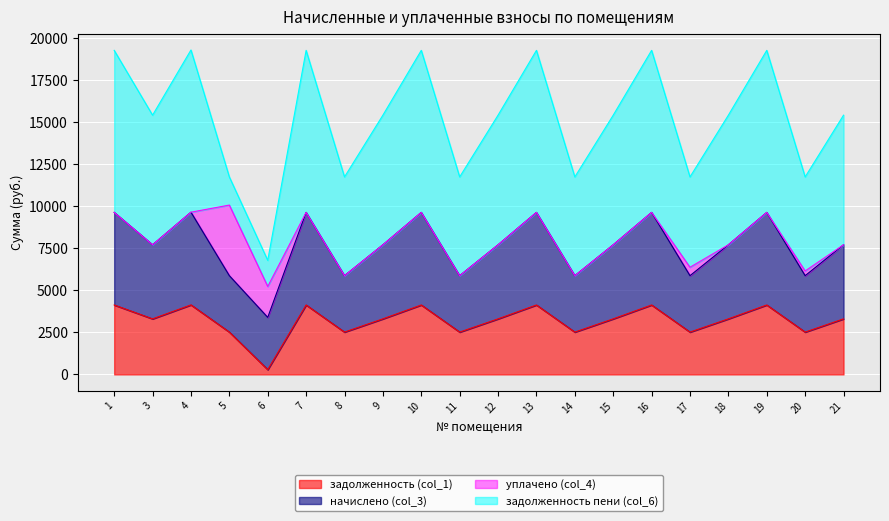

At how many categories does at least one series exceed 4957?

18